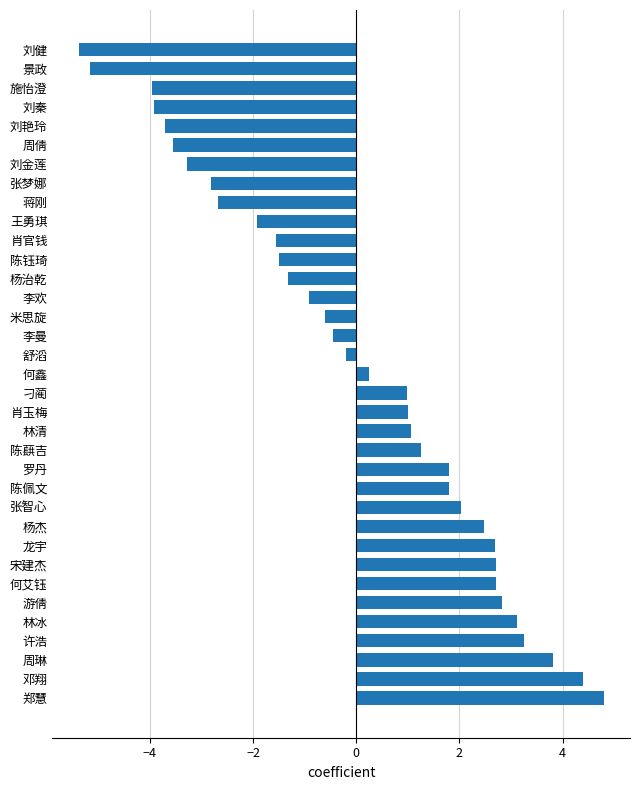

What is the change in value from 陈蕻吉 to 景政?

-6.4